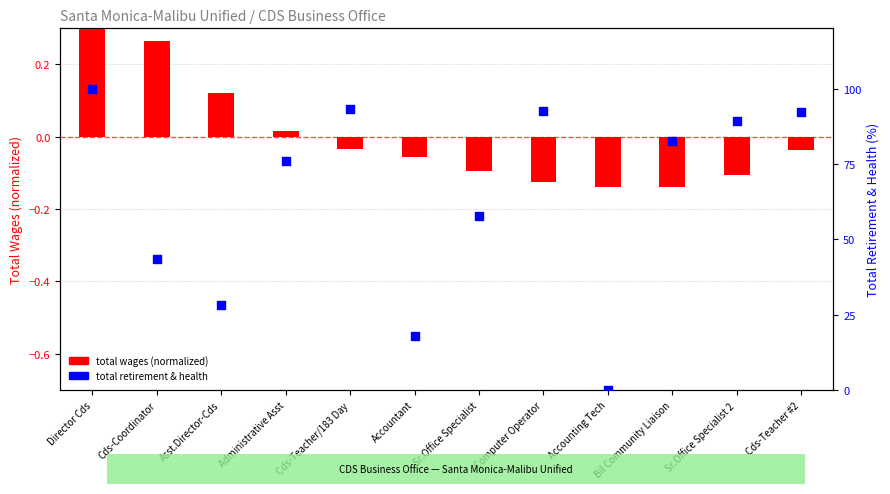

Which series reaches the minimum Y coordinate?

total wages (normalized)